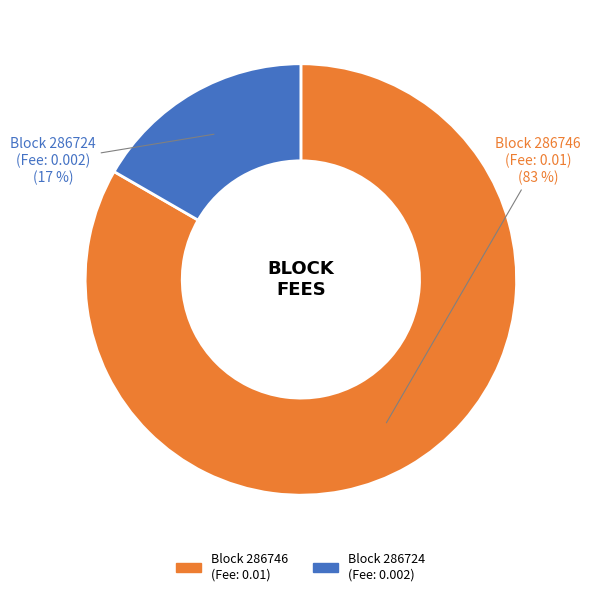

To the nearest percent, what is the average slice percentage?

50%